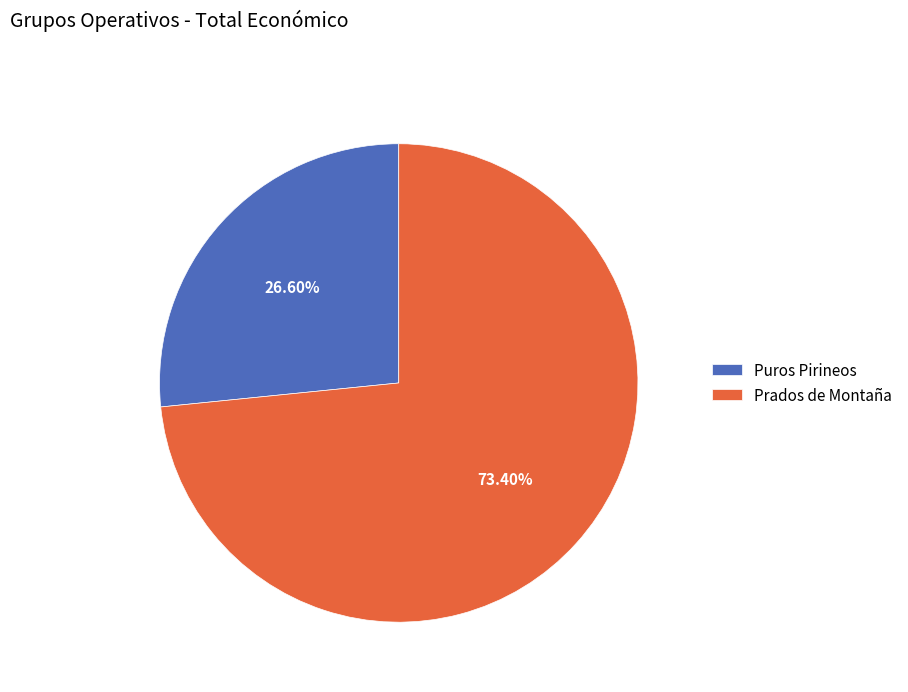

Which has a higher value, Puros Pirineos or Prados de Montaña?

Prados de Montaña